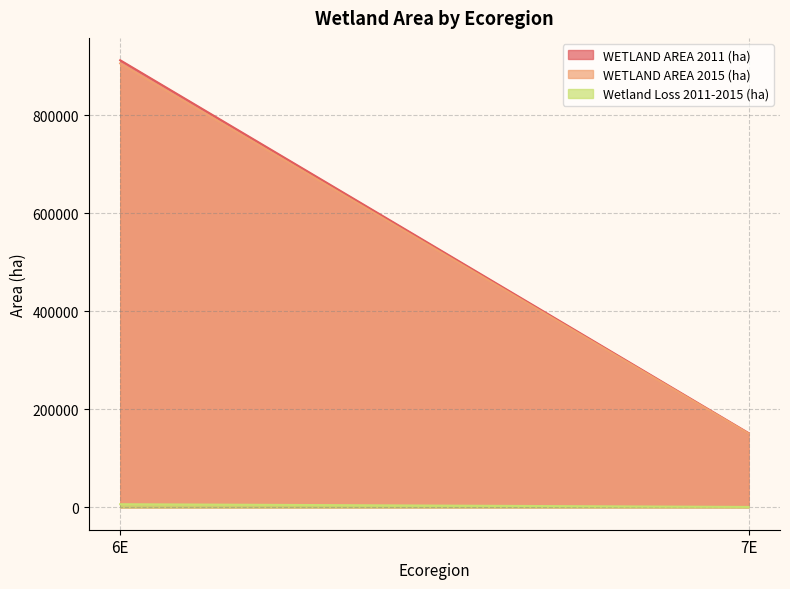

Does the chart have visible grid lines?

Yes